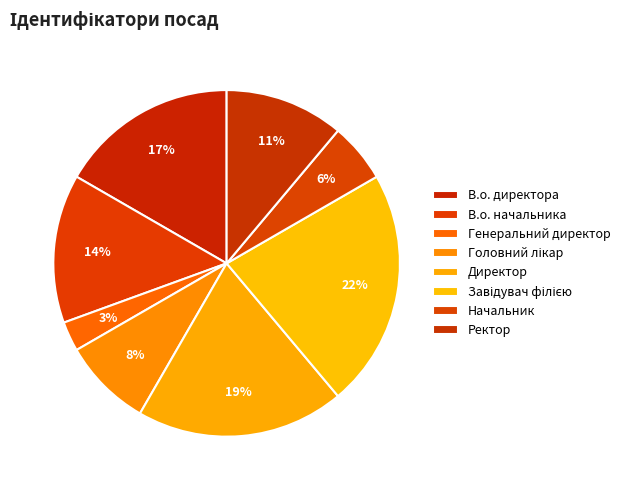

How many segments does this pie chart have?

8